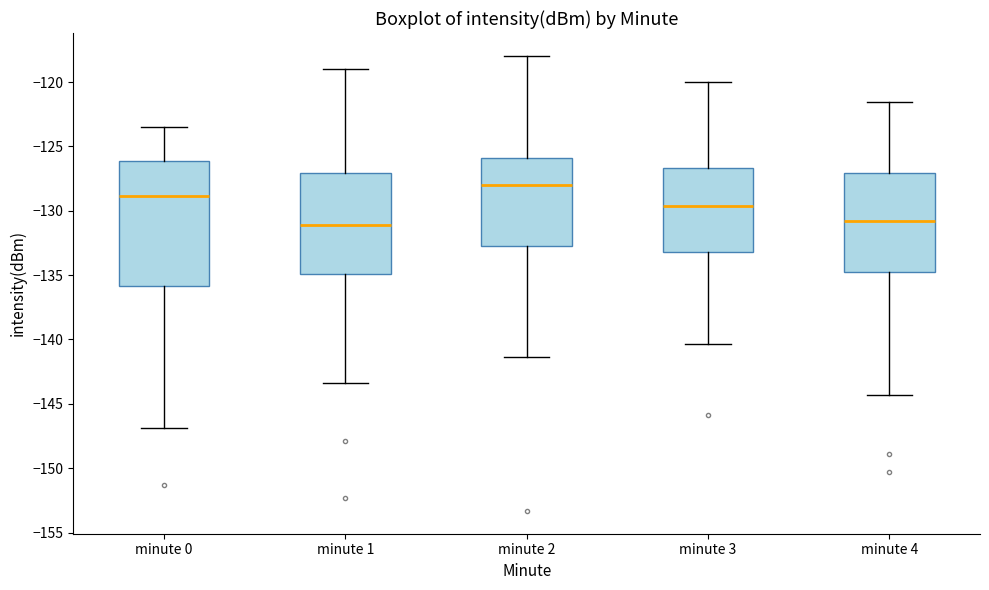

Reading left to right, read every box against the y-axis: the position of its median line, the range the box covers, and the ends of its whiskers. The values are not printed on the chart, so give them approximately, as read against the axis.

minute 0: median -129.0, box -136.0 to -126.0, whiskers -147.0 to -123.5
minute 1: median -131.0, box -135.0 to -127.0, whiskers -143.5 to -119.0
minute 2: median -128.0, box -133.0 to -126.0, whiskers -141.5 to -118.0
minute 3: median -129.5, box -133.0 to -126.5, whiskers -140.5 to -120.0
minute 4: median -131.0, box -134.5 to -127.0, whiskers -144.5 to -121.5